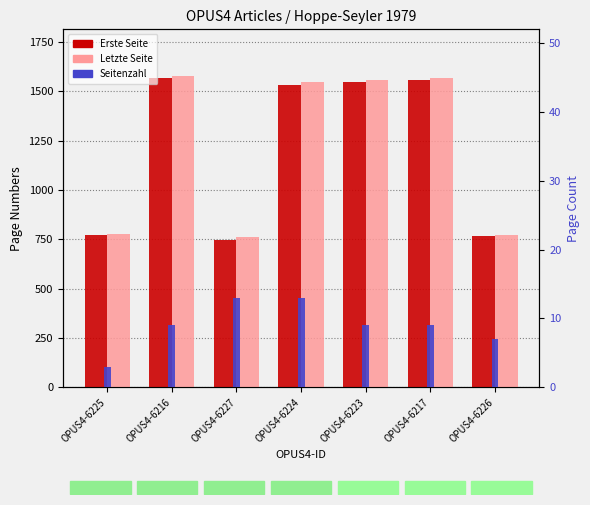

At which category is the sum across all series the highest?

OPUS4-6216